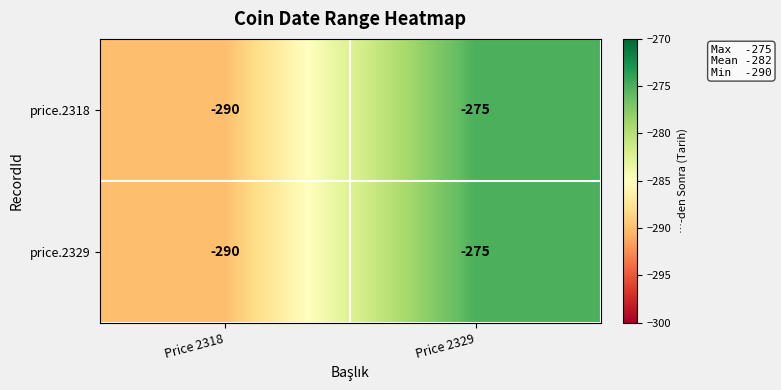

What is the sum of all price.2329 values?

-565